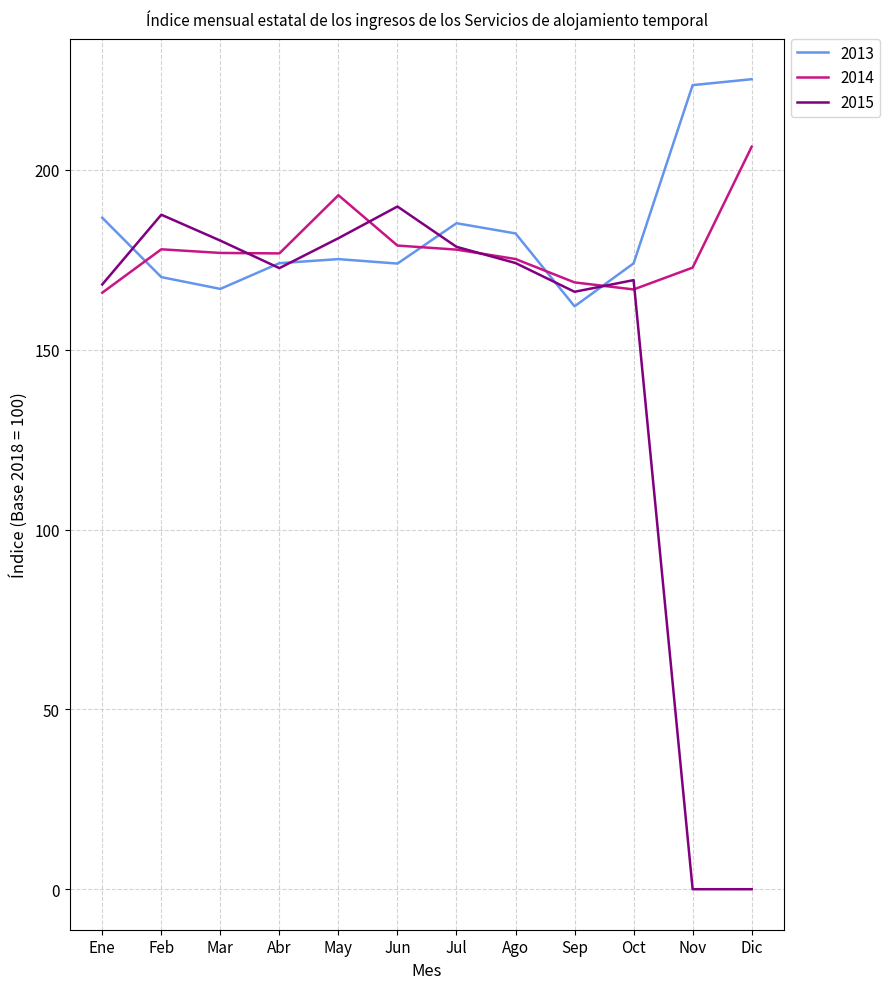

List the series in order of their peak value, highest first.

2013, 2014, 2015